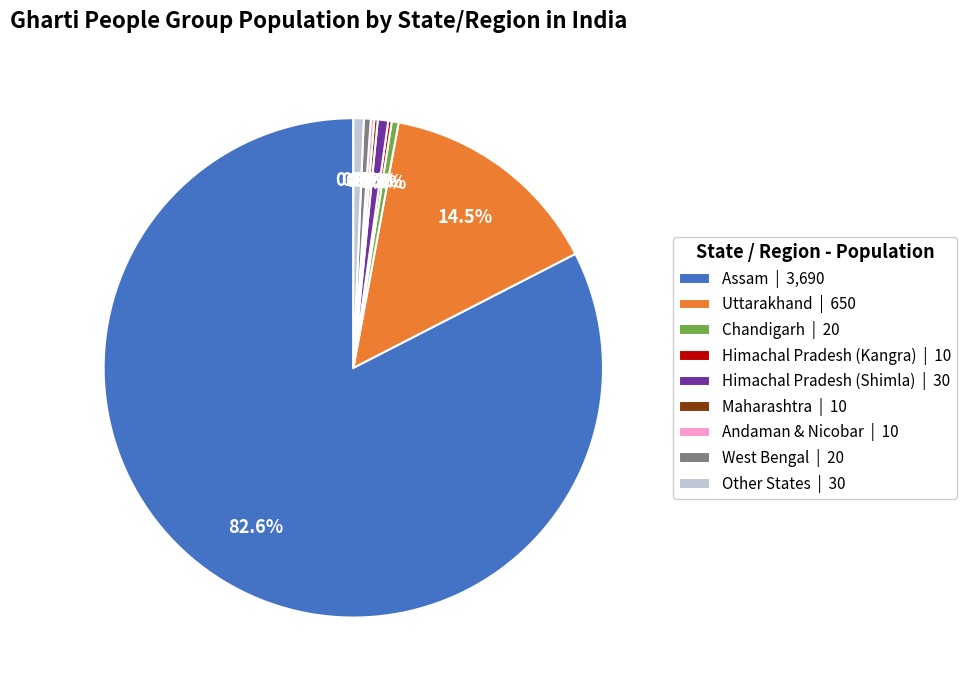

Combined, do West Bengal | 20 and Himachal Pradesh (Shimla) | 30 account for over 50%?

No